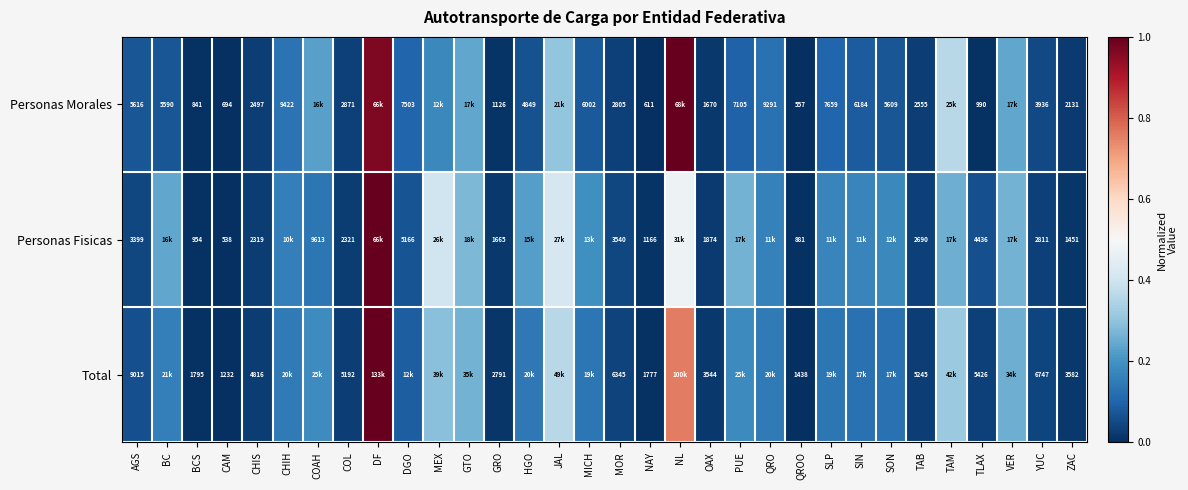

Is the value of Personas Fisicas at DGO greater than the value of Personas Morales at ZAC?

Yes